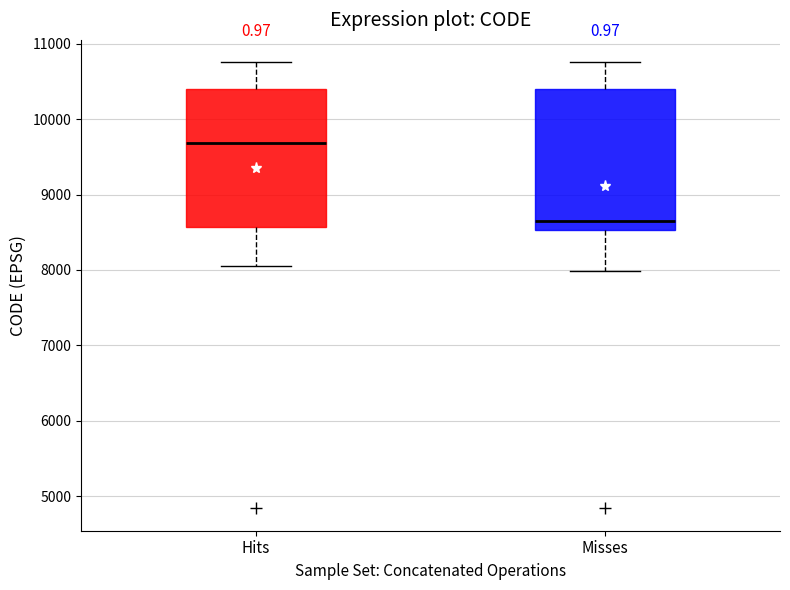

Reading left to right, transcribe this box plot: for each box, give where its median line is, the range the box spans, and where its two whiskers end, as read against the y-axis. The values are not printed on the chart, so give them approximately, as read against the axis.

Hits: median 9700, box 8600 to 10400, whiskers 8000 to 10800
Misses: median 8600, box 8500 to 10400, whiskers 8000 to 10800